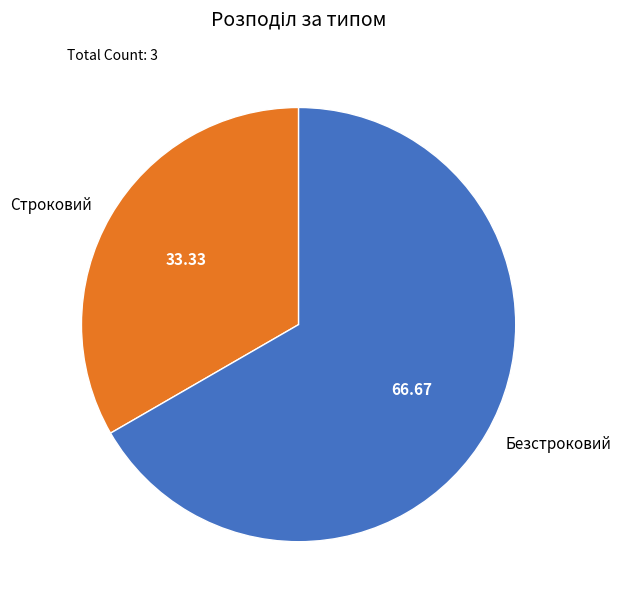

What is the largest slice in the pie chart?

Безстроковий